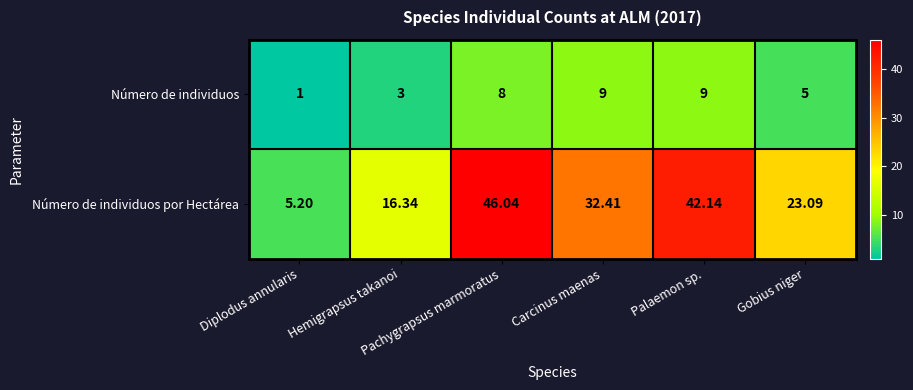

List the series in order of their peak value, highest first.

Número de individuos por Hectárea, Número de individuos